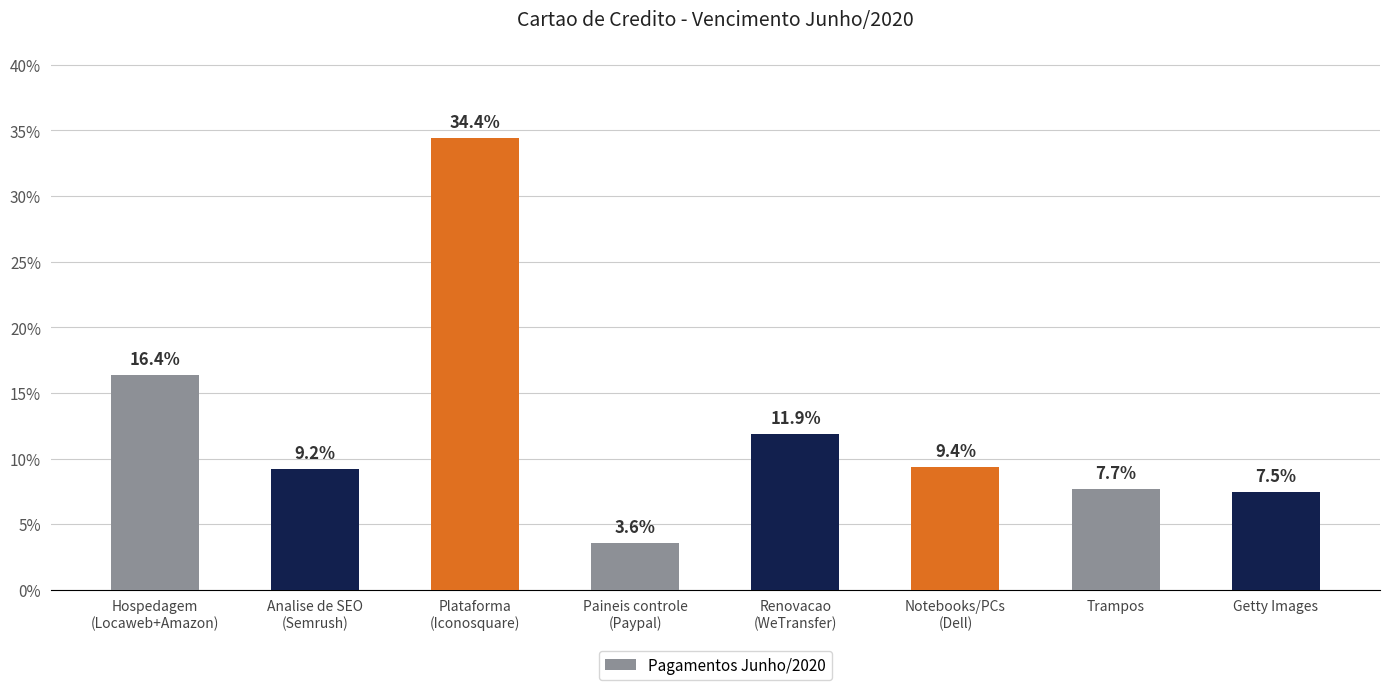

Rank the categories by value from lowest to highest.

Paineis controle
(Paypal), Getty Images, Trampos, Analise de SEO
(Semrush), Notebooks/PCs
(Dell), Renovacao
(WeTransfer), Hospedagem
(Locaweb+Amazon), Plataforma
(Iconosquare)